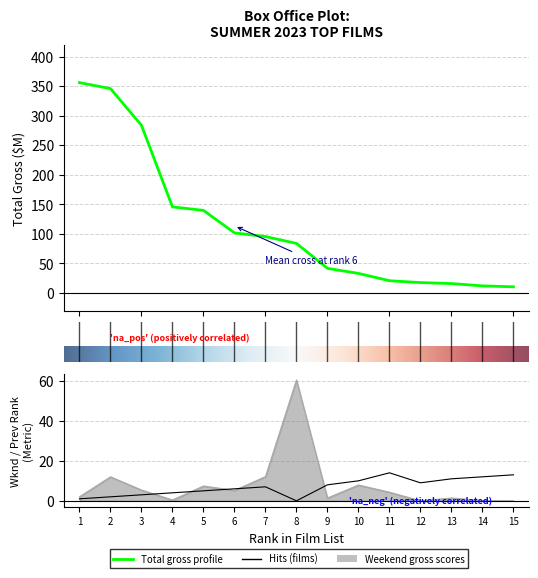

True or false: prev_rank and total cross at least once.

False